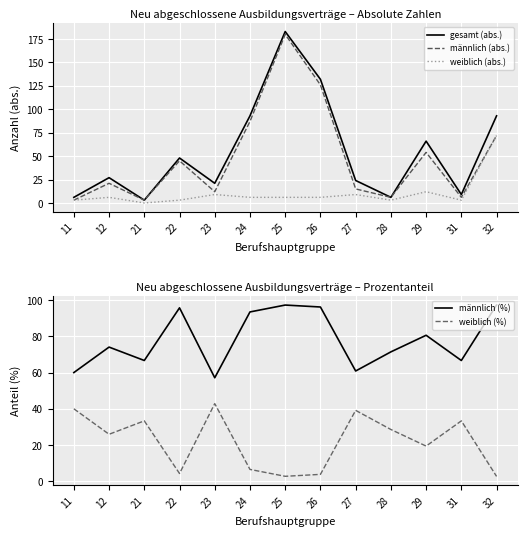

What is the difference between the second highest and second lowest values in the weiblich (%) series?

37.3